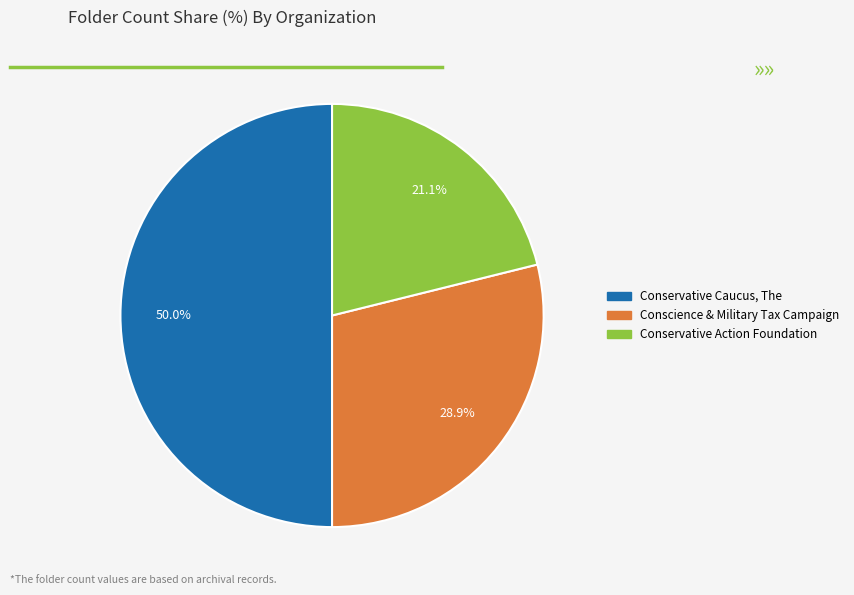

Approximately how many times larger is the value at Conservative Action Foundation compared to Conscience & Military Tax Campaign?

0.7